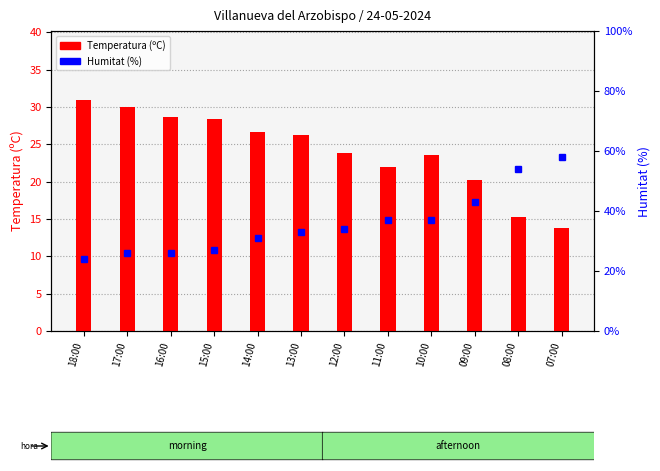

Between 10:00 and 07:00, which series saw the biggest shift?

Humitat (%)